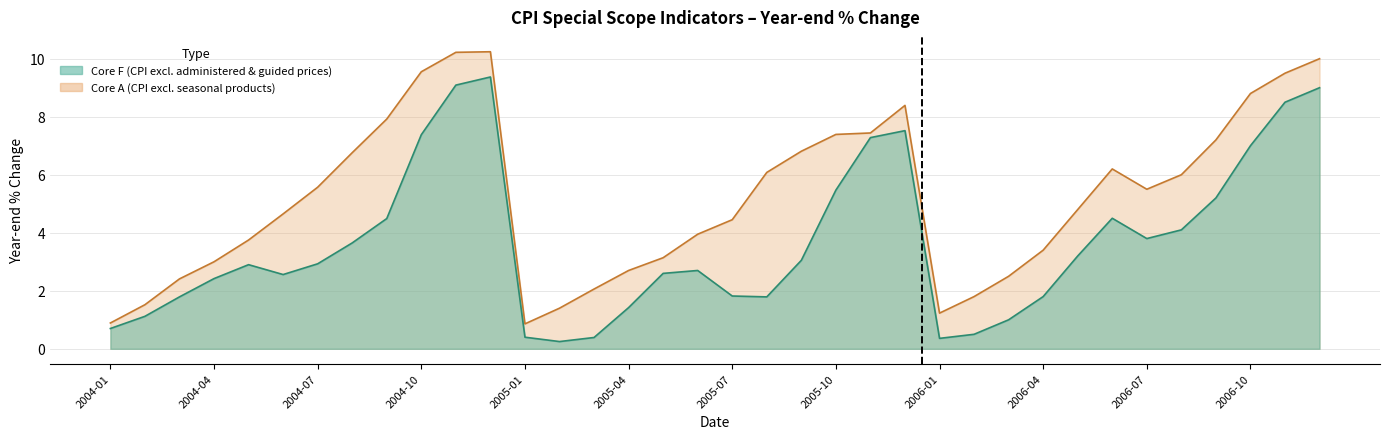

What is the label of the 23rd point from the right?

2005-02